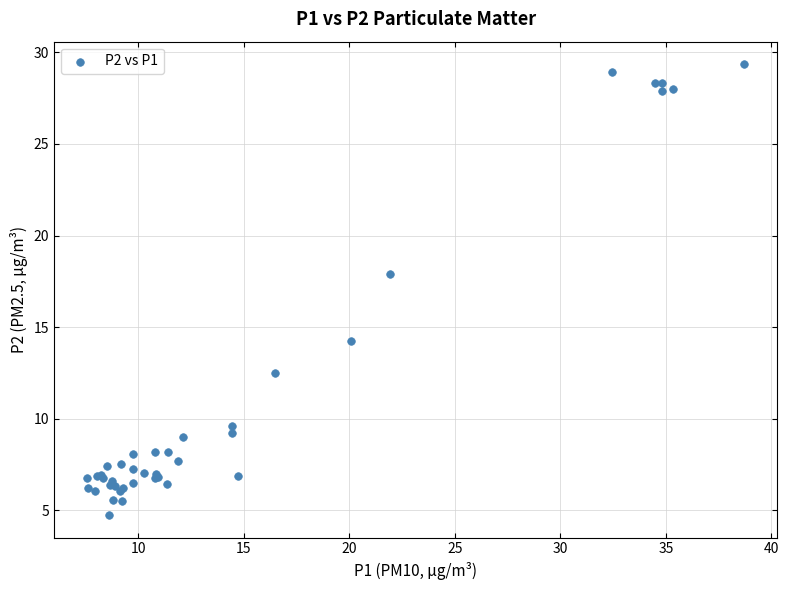

What Y value in the scatter plot is closest to 17?

17.9